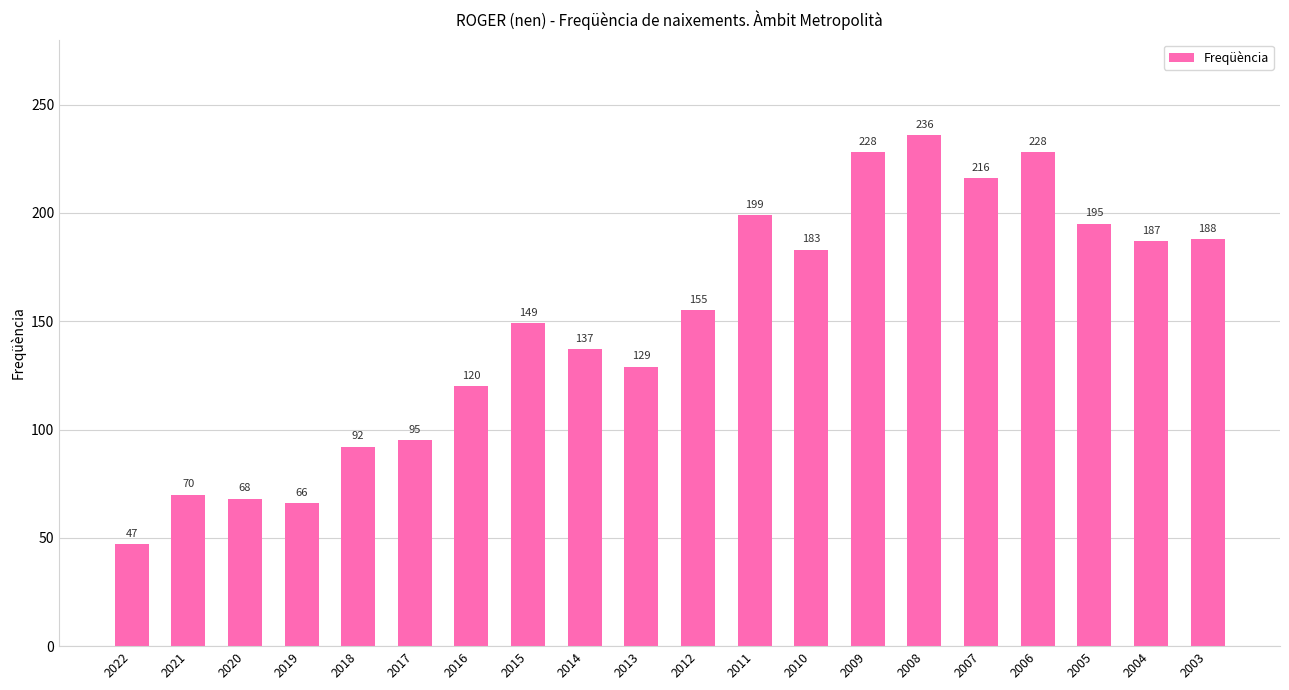

Where is the data nearest to the value 141?

2014